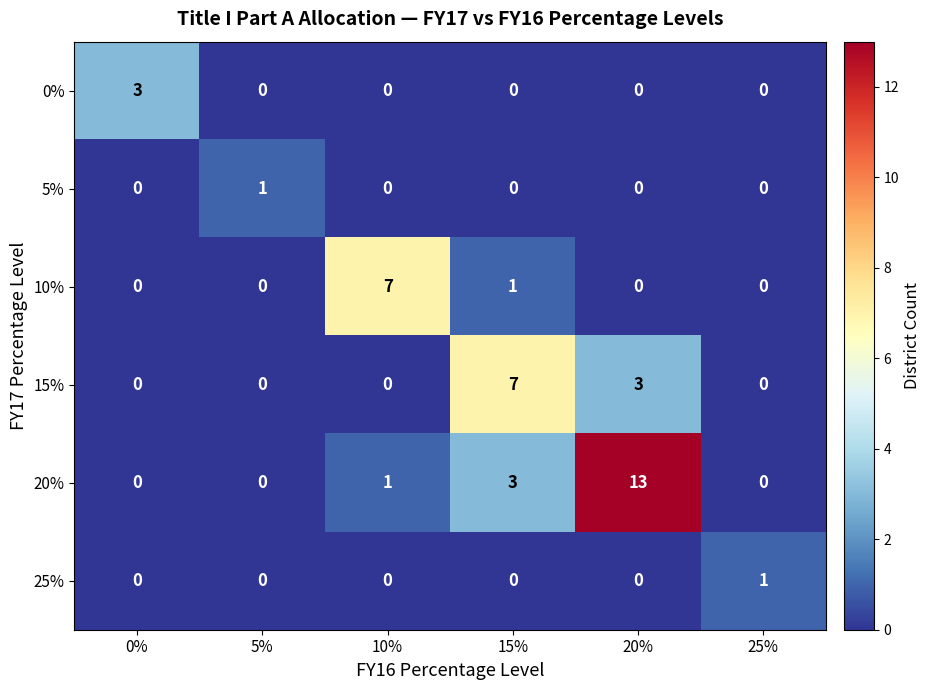

Is the value of 0% at 5% greater than the value of 20% at 10%?

No